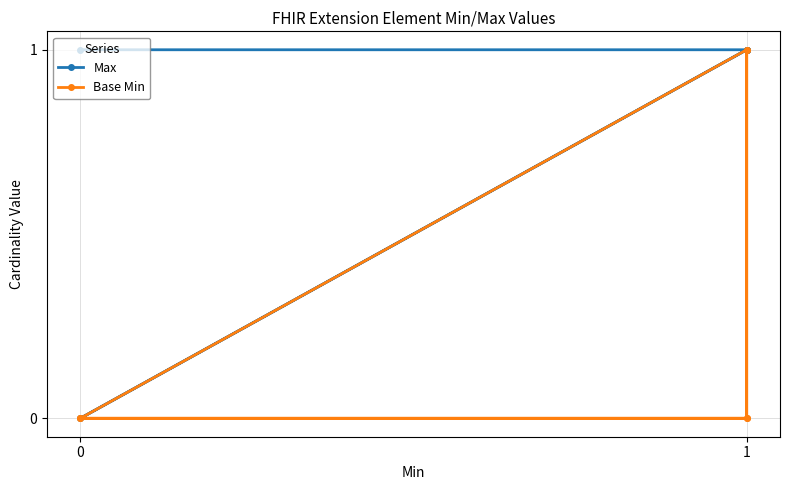

True or false: Max has a value of 0 at 0.

False